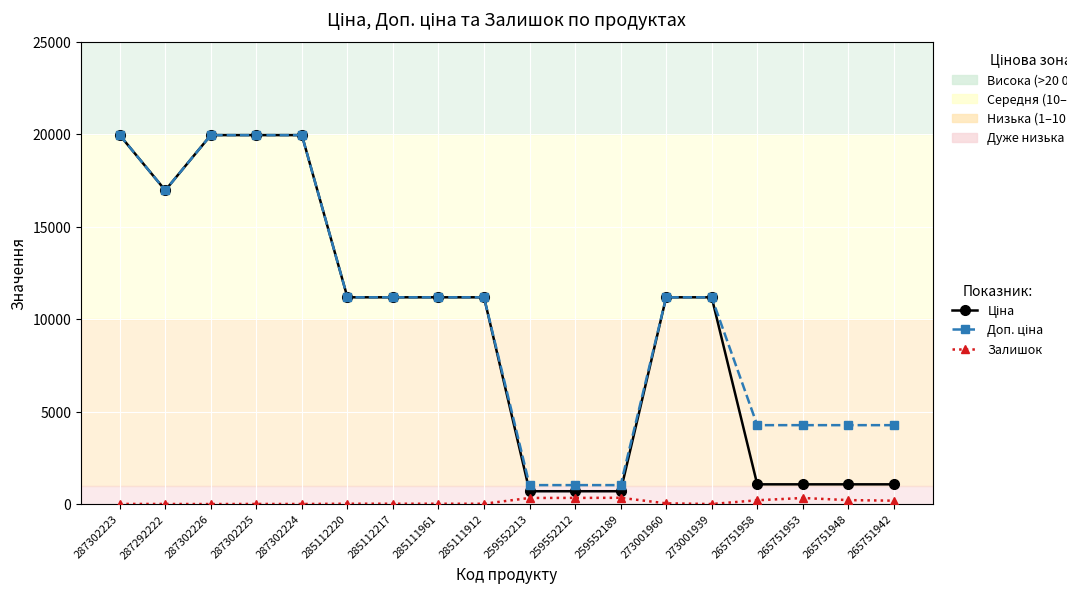

Reading left to right, what are all the values shown in this chart?

Ціна: 287302223=19964.2	287292222=16976.3	287302226=19964.2	287302225=19964.2	287302224=19964.2	285112220=11188.2	285112217=11188.2	285111961=11188.2	285111912=11188.2	259552213=693.7	259552212=693.7	259552189=693.7	273001960=11188.2	273001939=11188.2	265751958=1067.3	265751953=1067.3	265751948=1067.3	265751942=1067.3
Доп. ціна: 287302223=19964.2	287292222=16976.3	287302226=19964.2	287302225=19964.2	287302224=19964.2	285112220=11188.2	285112217=11188.2	285111961=11188.2	285111912=11188.2	259552213=1024.6	259552212=1024.6	259552189=1024.6	273001960=11188.2	273001939=11188.2	265751958=4269.4	265751953=4269.4	265751948=4269.4	265751942=4269.4
Залишок: 287302223=7.0	287292222=4.0	287302226=0.0	287302225=5.0	287302224=3.0	285112220=17.0	285112217=17.0	285111961=17.0	285111912=15.0	259552213=330.0	259552212=333.0	259552189=339.0	273001960=38.0	273001939=1.0	265751958=205.0	265751953=328.0	265751948=213.0	265751942=183.0